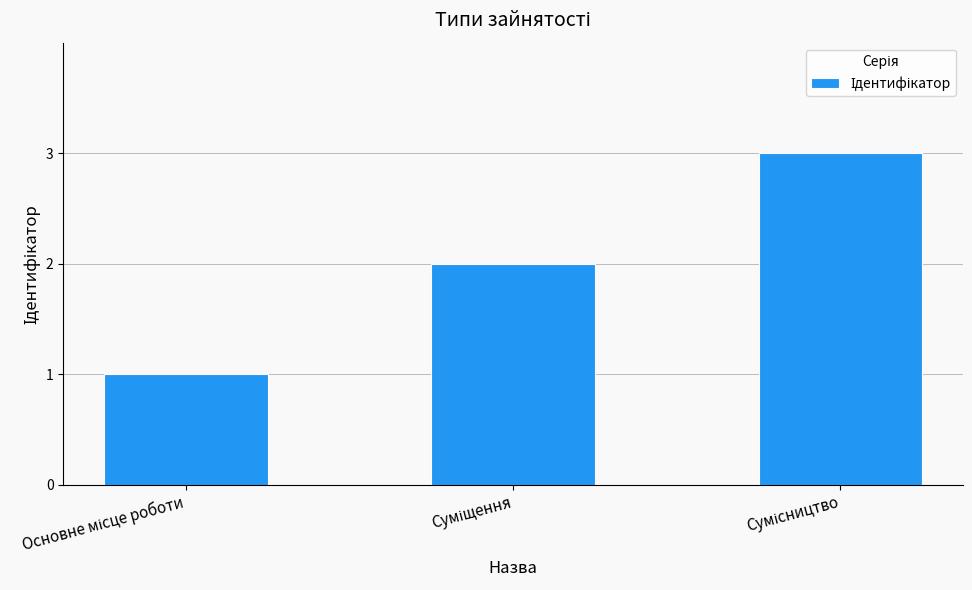

What is the sum of all values?

6